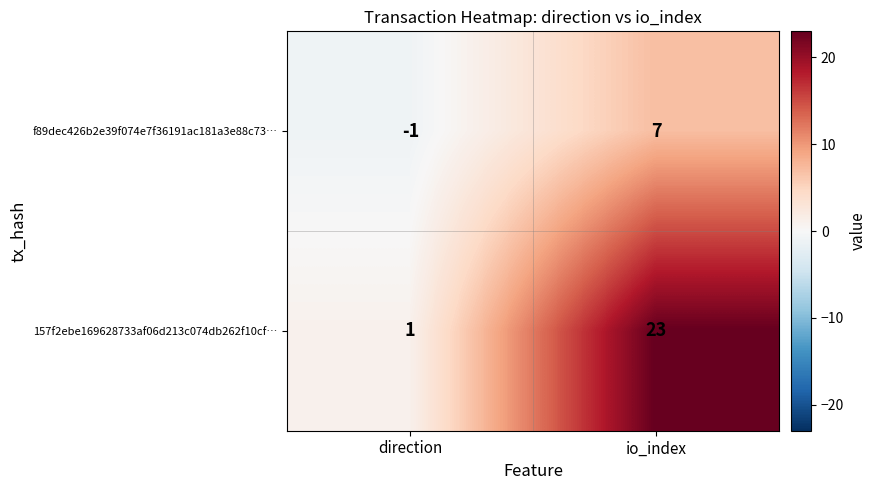

Reading left to right, what are all the values shown in this chart?

f89dec426b2e39f074e7f36191ac181a3e88c73…: direction=-1	io_index=7
157f2ebe169628733af06d213c074db262f10cf…: direction=1	io_index=23